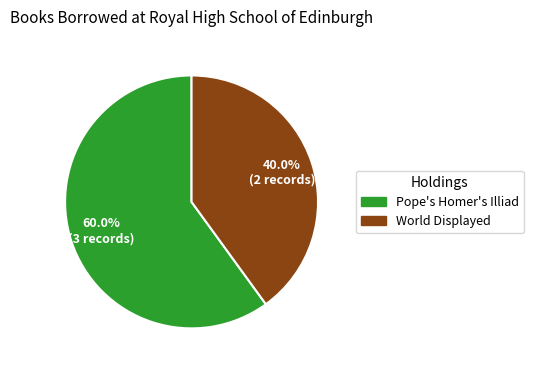

Is there a majority slice in this chart?

Yes